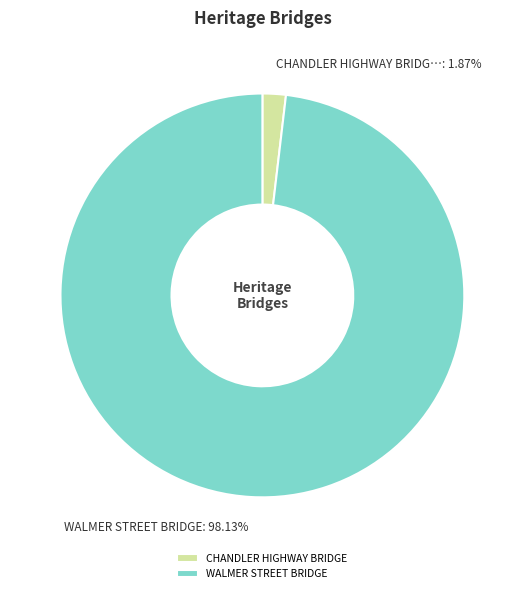

Is the sum of WALMER STREET BRIDGE and CHANDLER HIGHWAY BRIDGE greater than half?

Yes